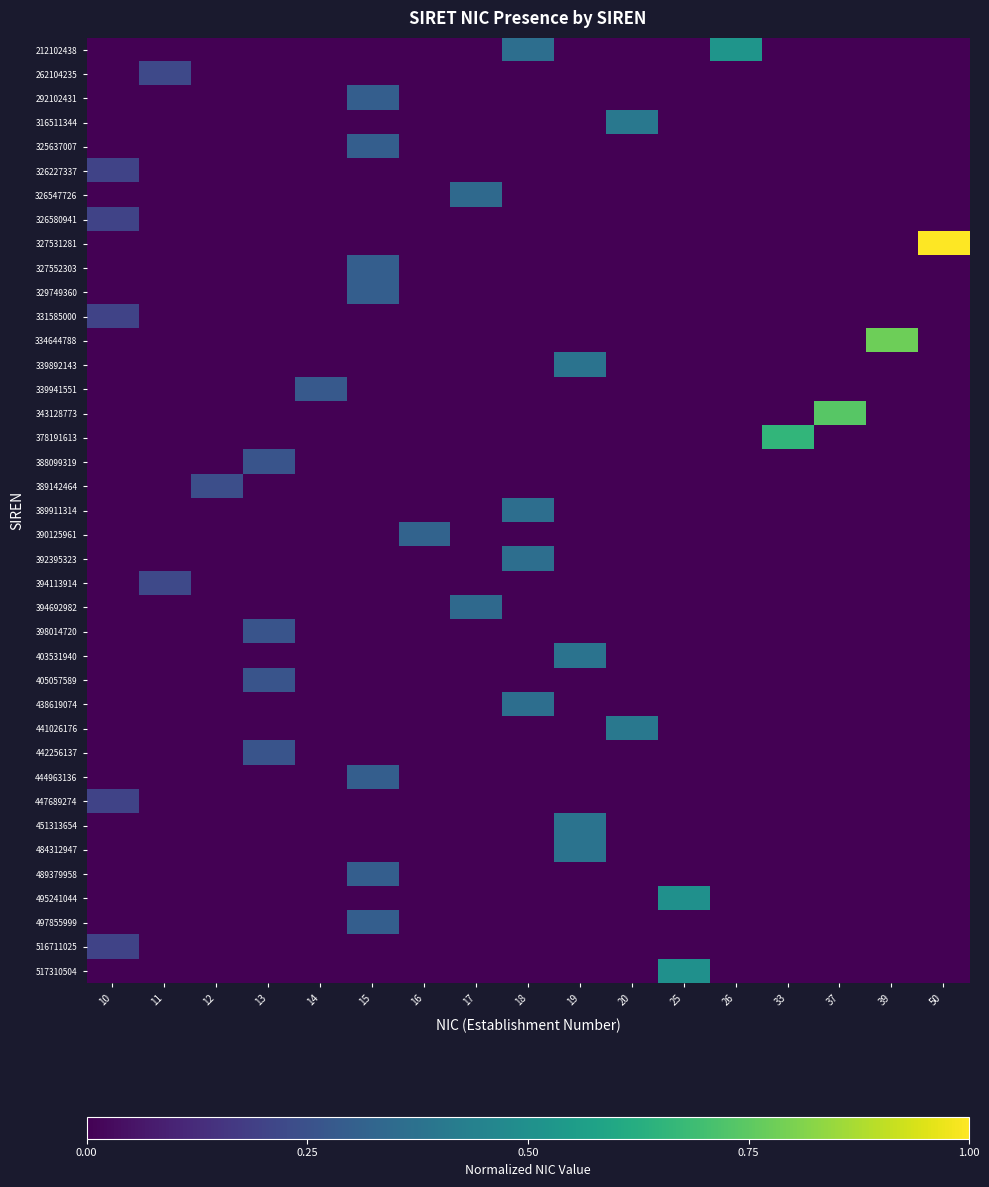

What is the total value across all series at 19?

1.5